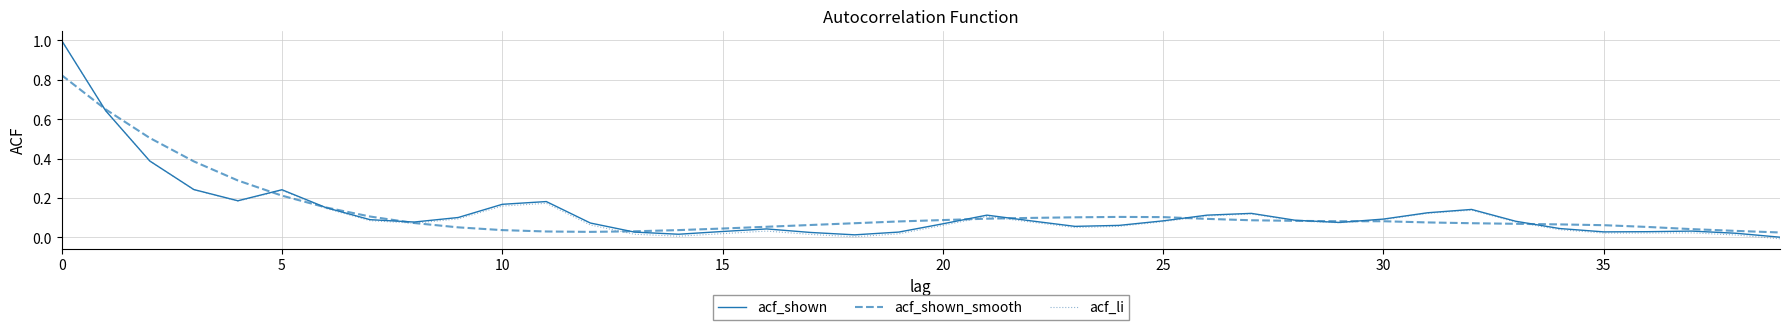

Which series has the largest range (max minus min)?

acf_li